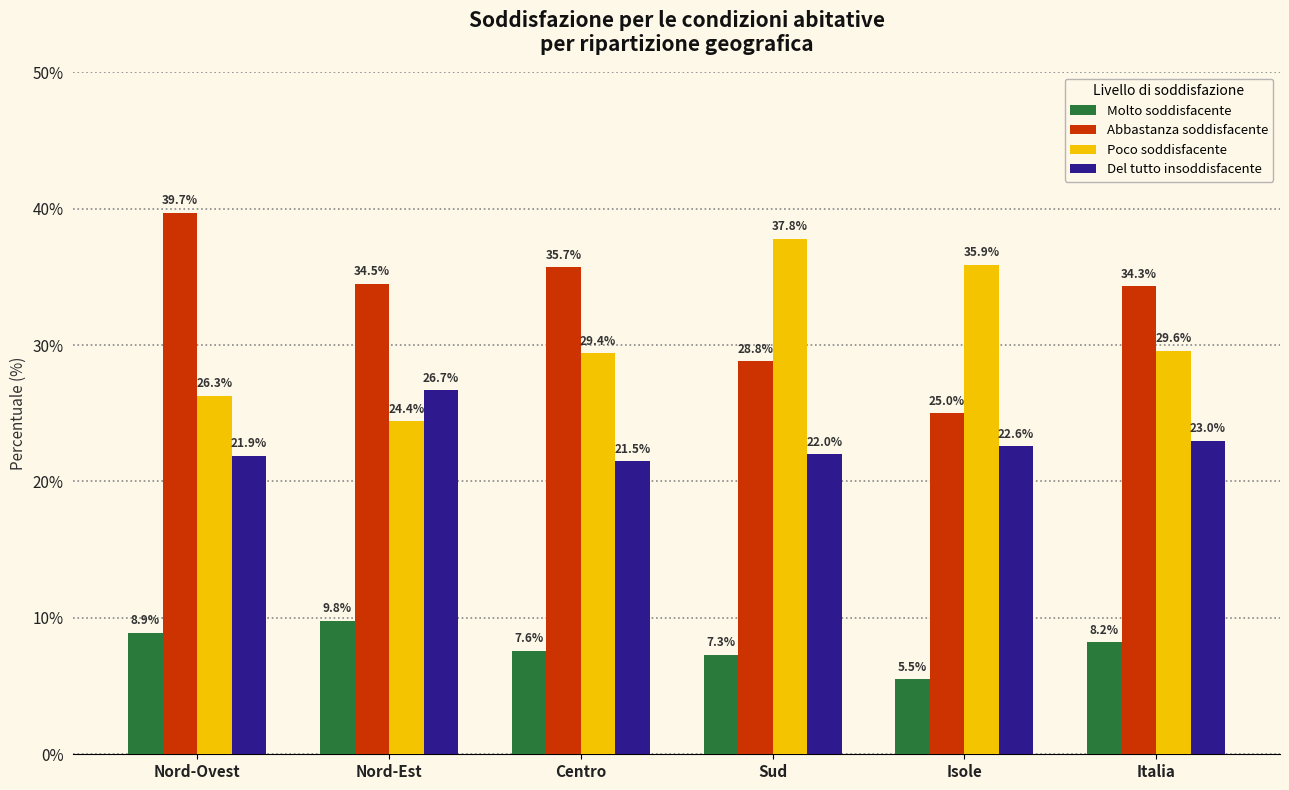

Is it true that Poco soddisfacente equals 26.3 at Nord-Ovest?

True